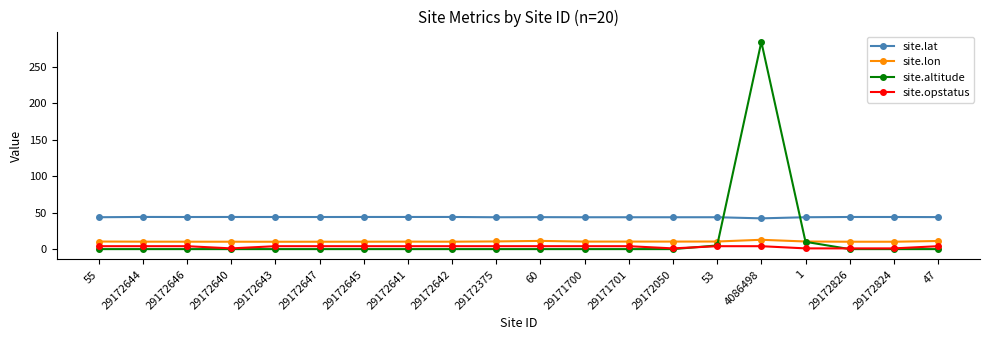

What is the label of the 1st point from the left?

55